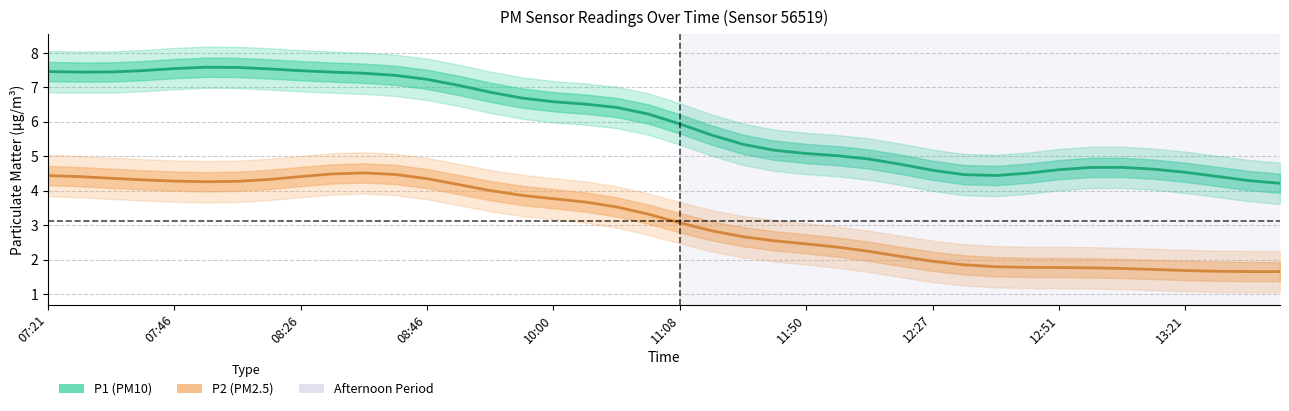

How many values in the P1 series exceed 5?

27